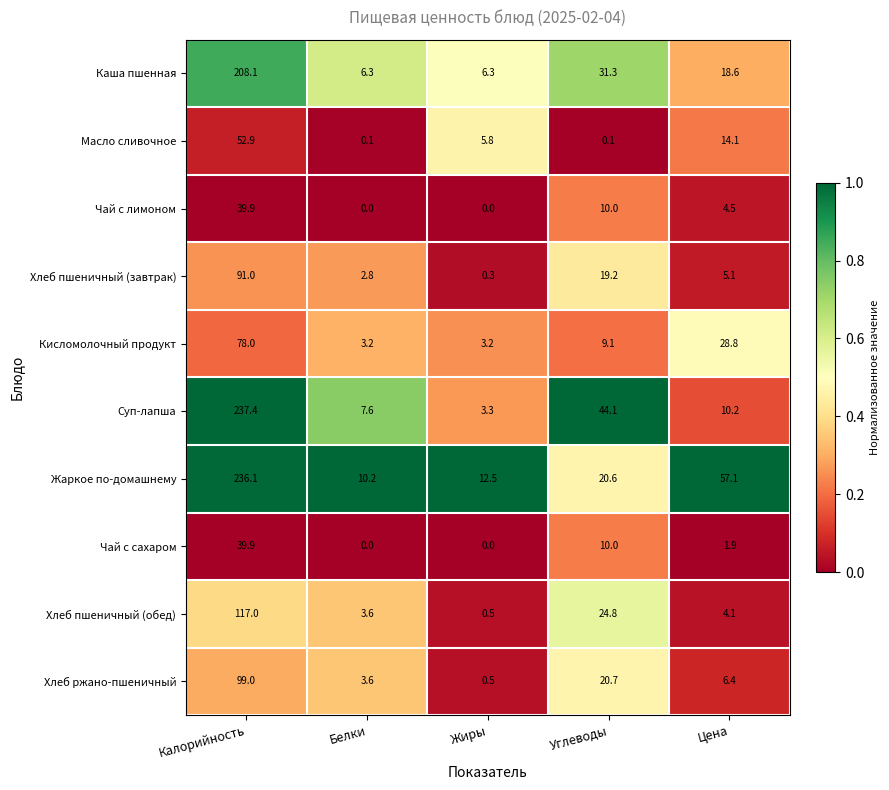

Rank the series at Цена from highest to lowest value.

Жаркое по-домашнему, Кисломолочный продукт, Каша пшенная, Масло сливочное, Суп-лапша, Хлеб ржано-пшеничный, Хлеб пшеничный (завтрак), Чай с лимоном, Хлеб пшеничный (обед), Чай с сахаром